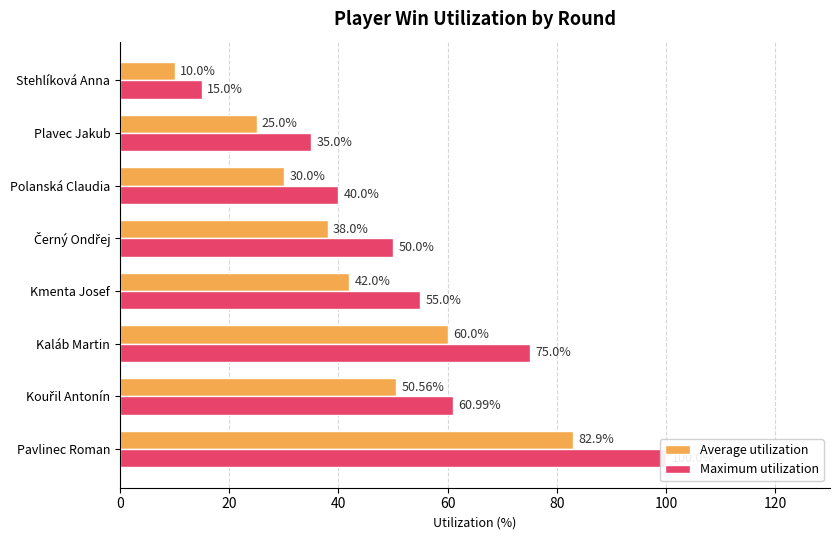

Reading left to right, list all the values displayed in this chart.

Average utilization: 82.9	50.6	60.0	42.0	38.0	30.0	25.0	10.0
Maximum utilization: 100.0	61.0	75.0	55.0	50.0	40.0	35.0	15.0